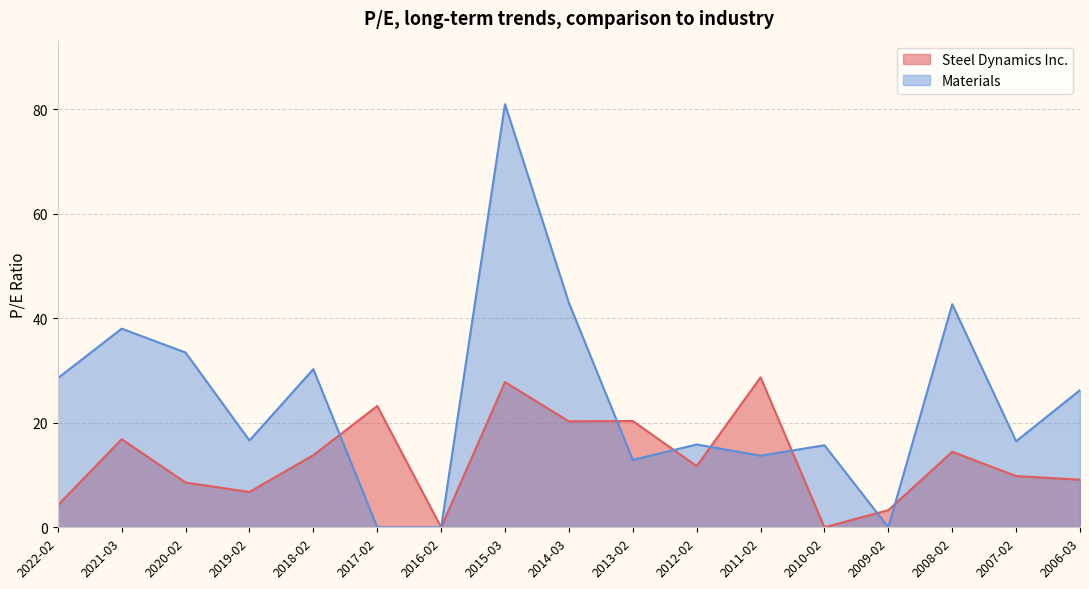

List the series in order of their overall mean, highest first.

Materials, Steel Dynamics Inc.